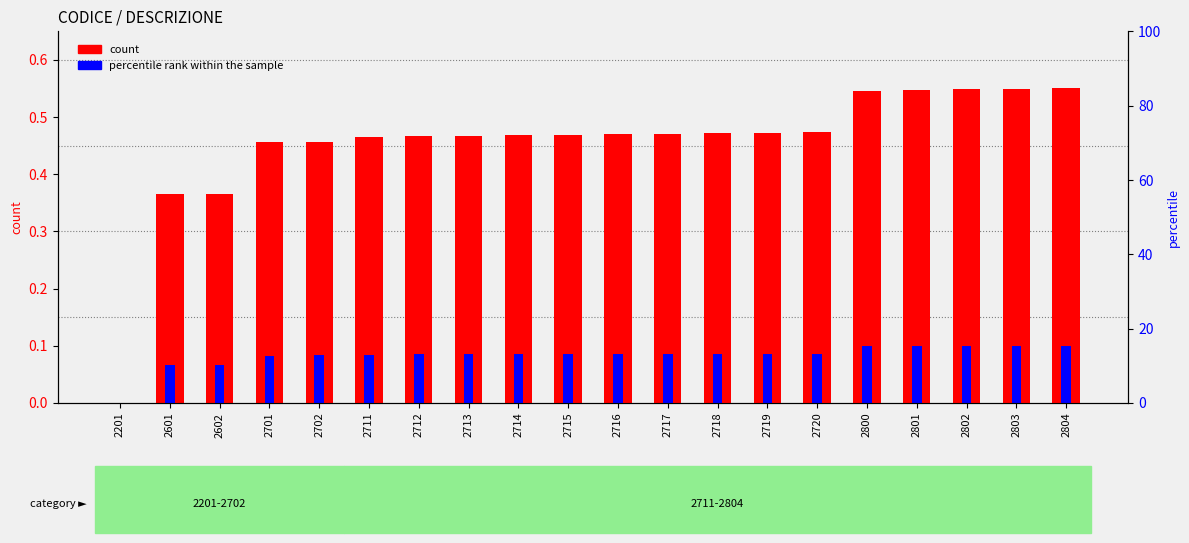

Count the percentile rank within the sample values in the range 0 to 1.

20